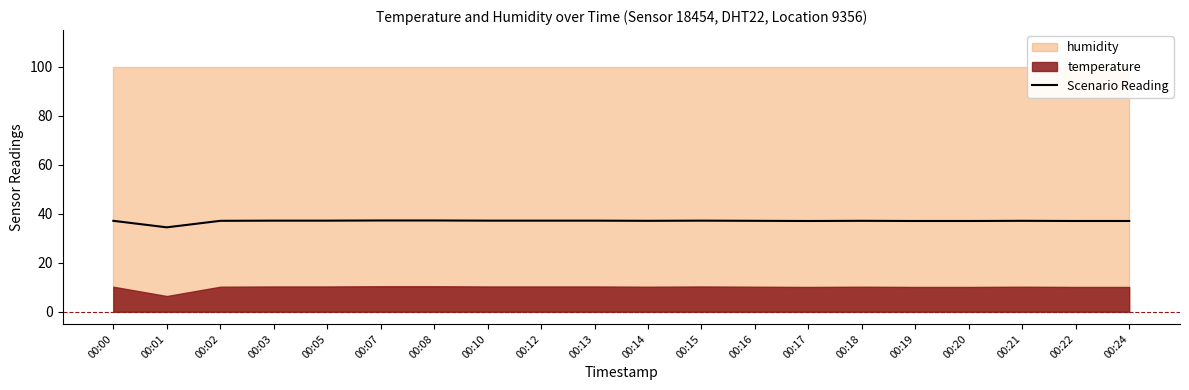

How many lines are shown in the chart?

1